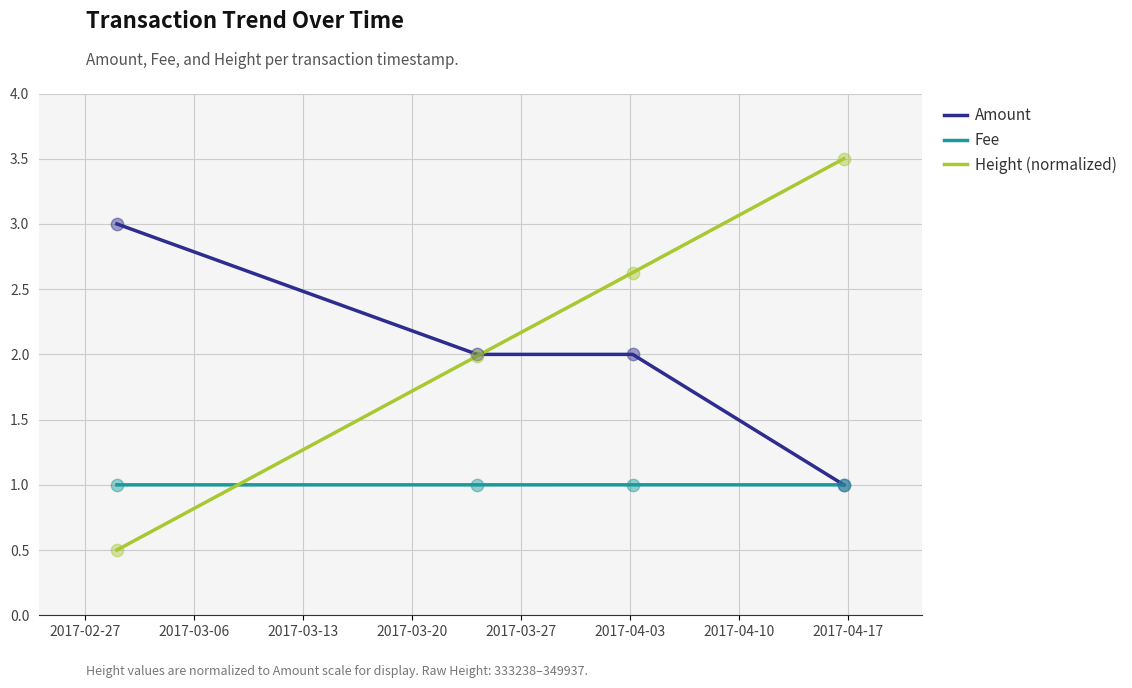

Which series has the largest range (max minus min)?

Height (normalized)